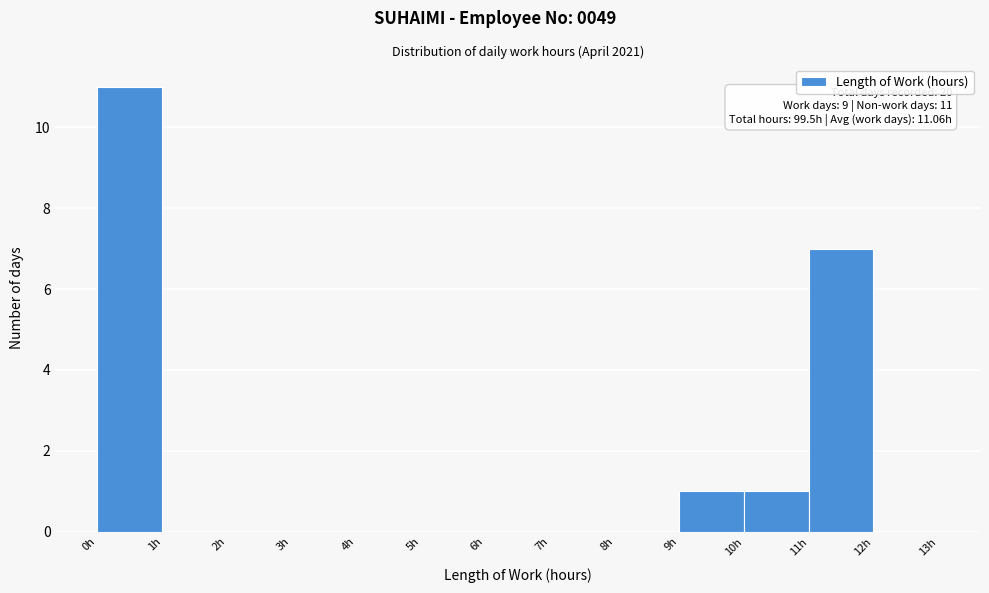

Which range on the x-axis has the tallest bar?

0 to 1